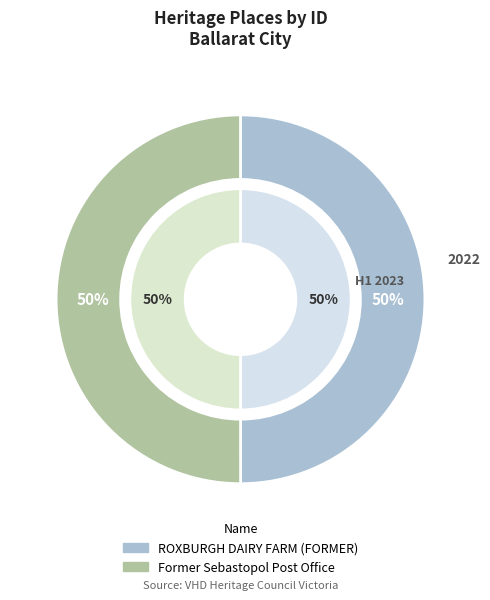

How many segments does this pie chart have?

2